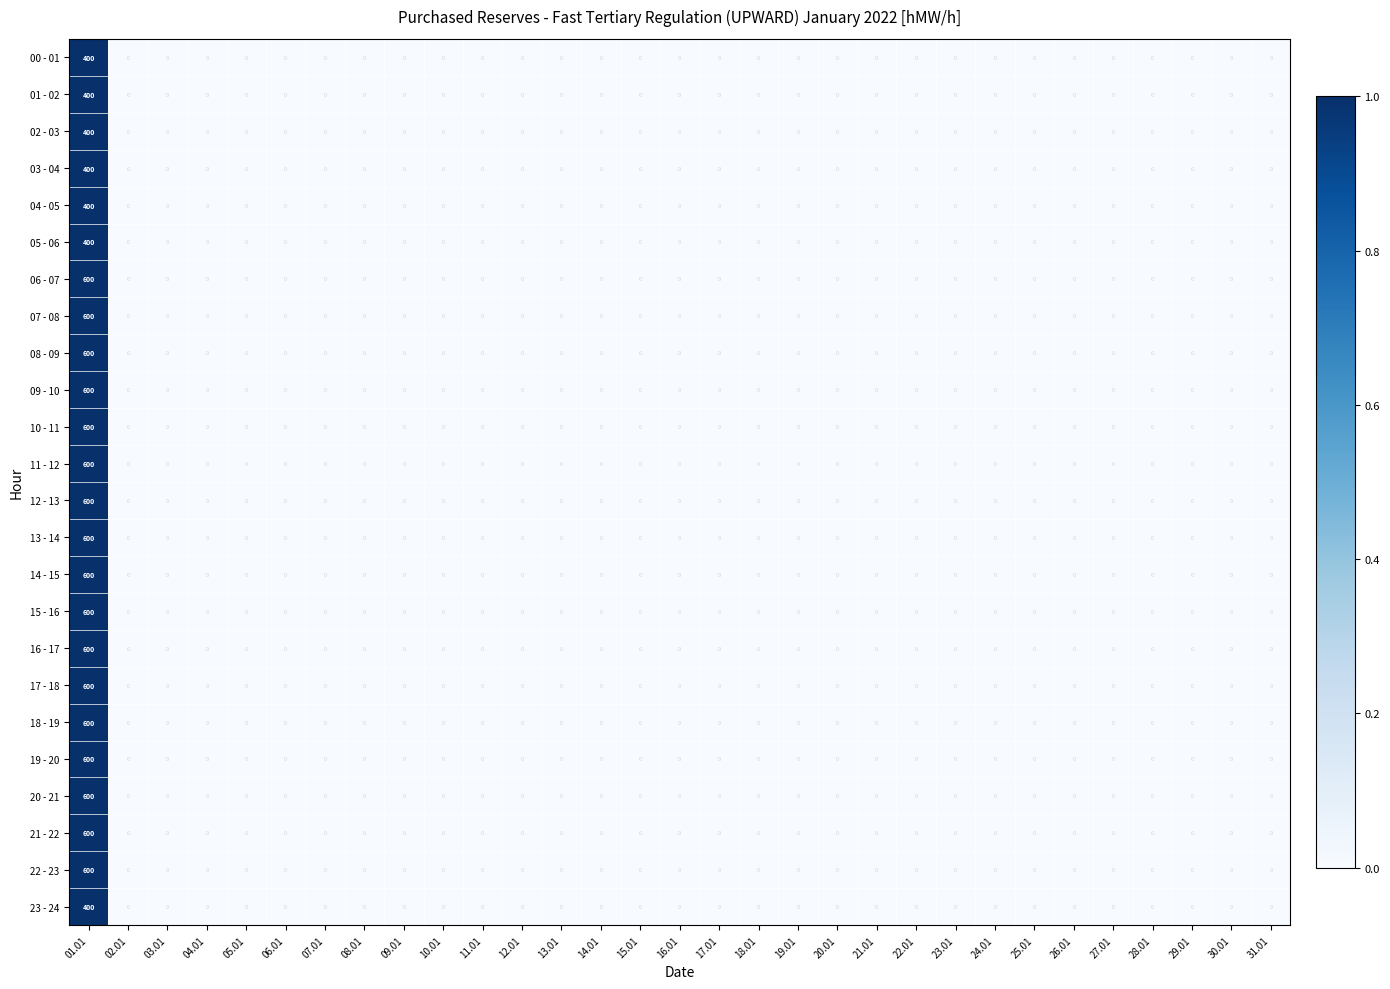

How many series are shown in this chart?

24